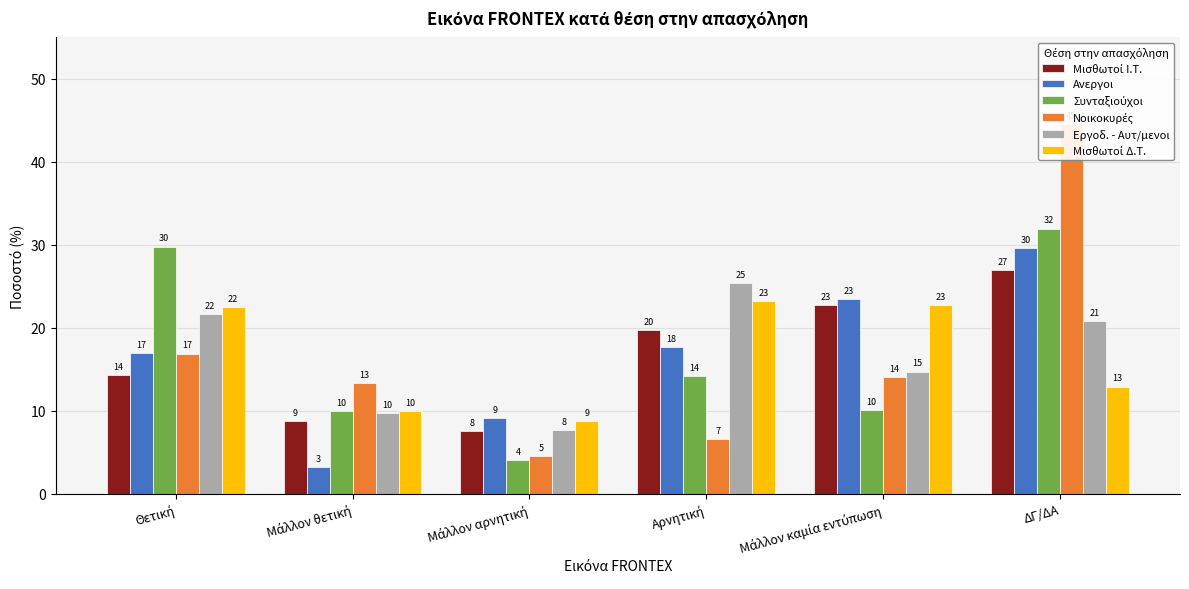

At how many categories does at least one series exceed 29?

2